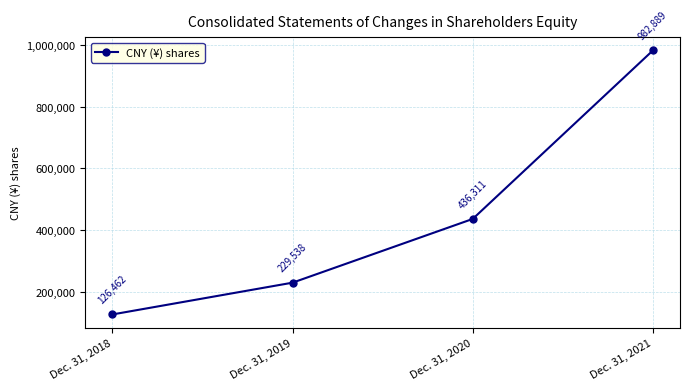

What is the value of the 3rd point from the left?

436311